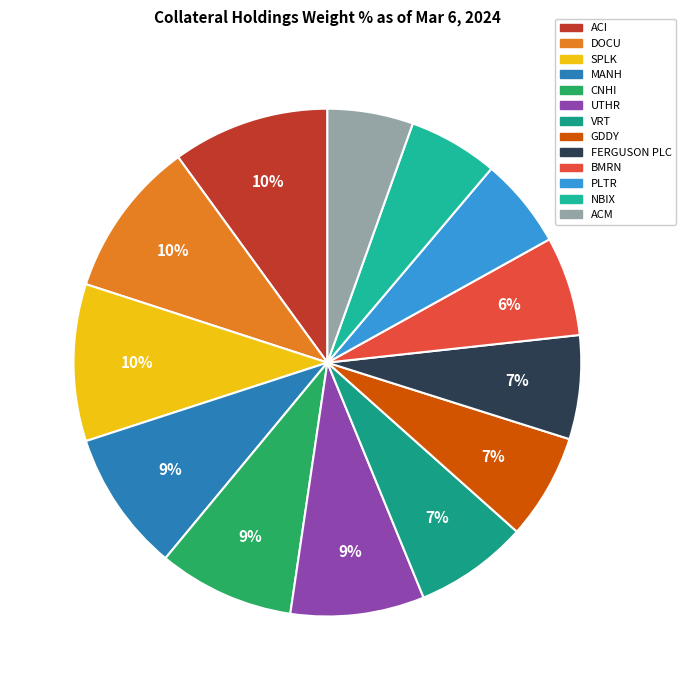

How much of the chart is everything except MANH?

91.0%